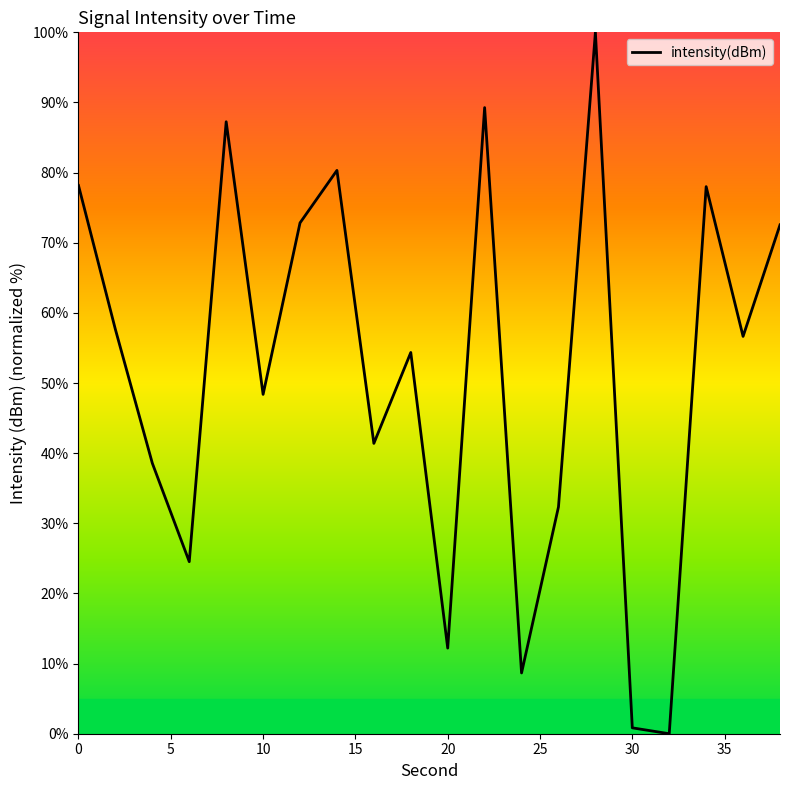

What is the difference between the maximum and minimum values?

100.0